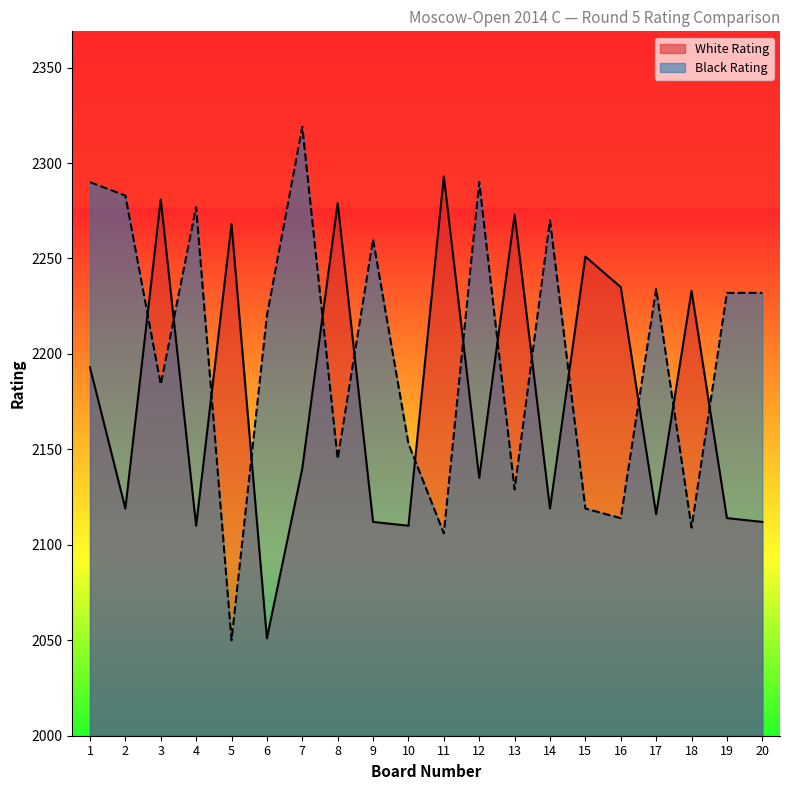

Is it true that Black Rating equals 2109 at 18?

True